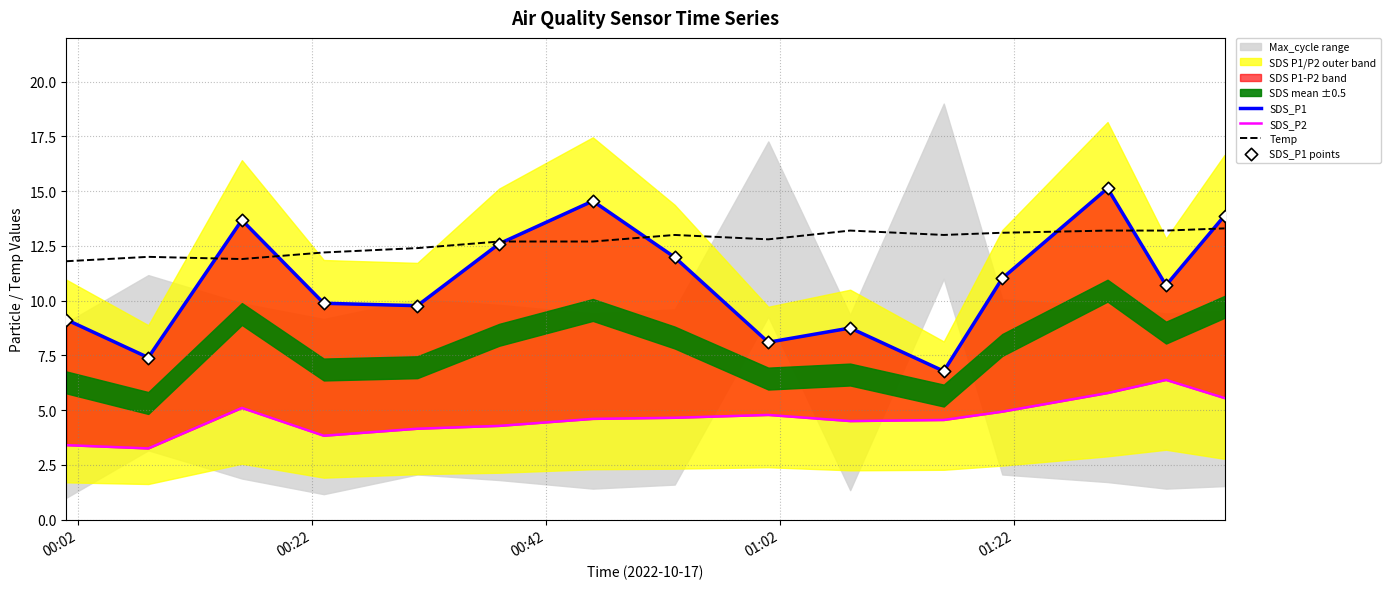

At how many categories does at least one series exceed 7?

15